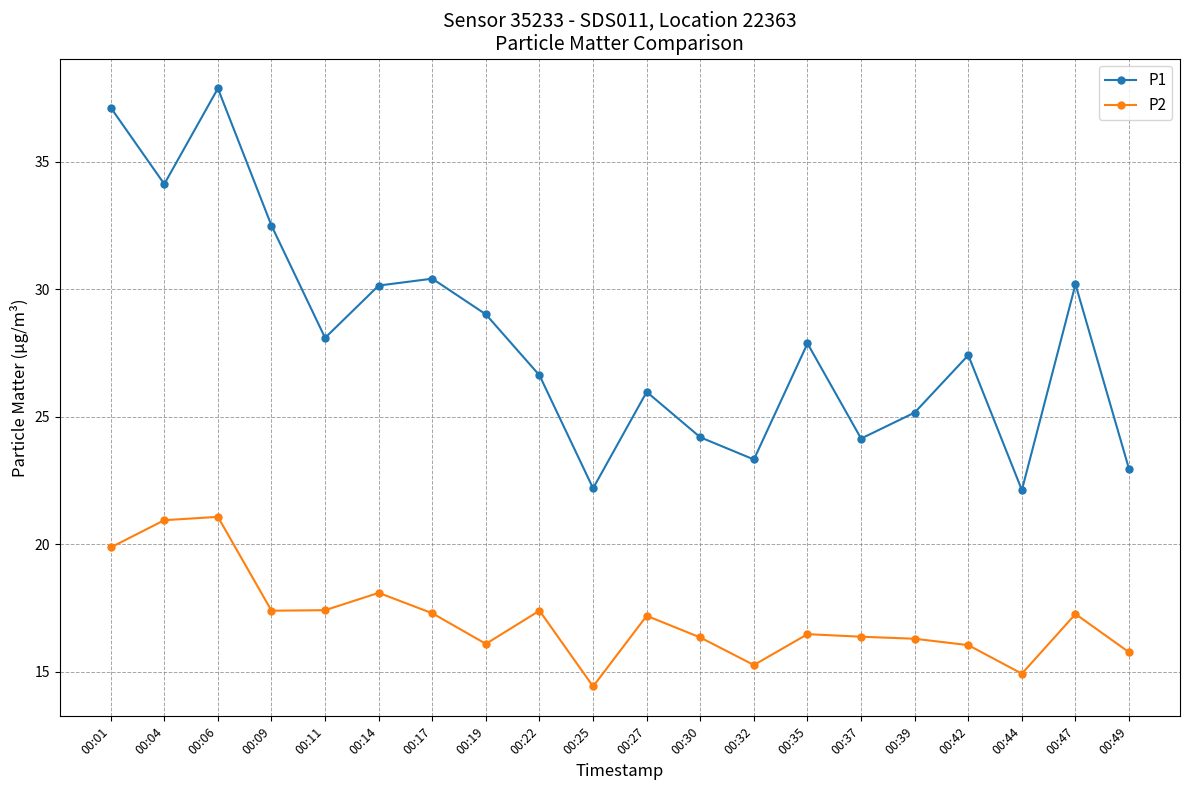

At which category does the chart reach its peak across all series?

00:06